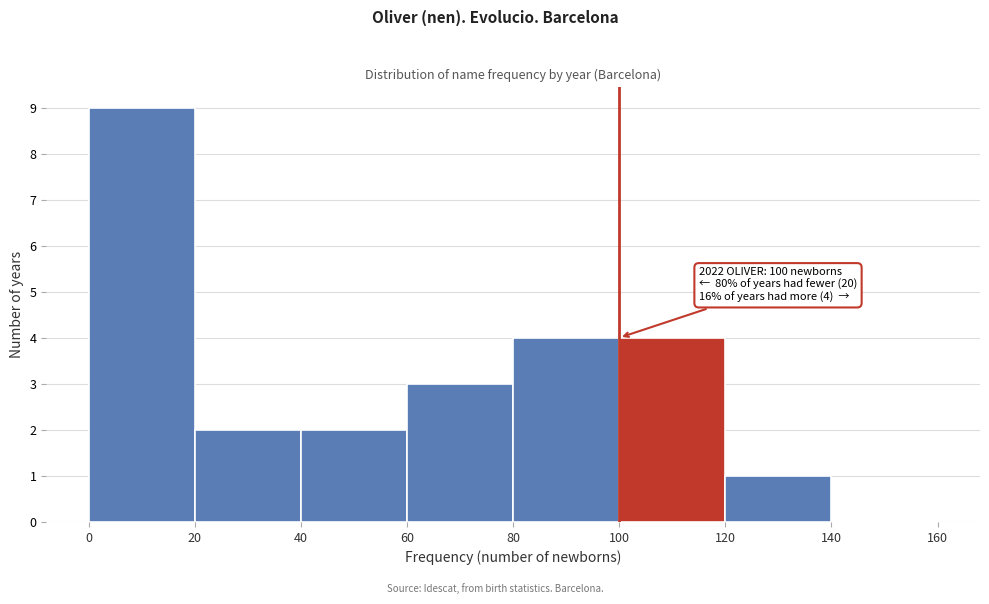

Over which range of the x-axis is the bar tallest?

0 to 20